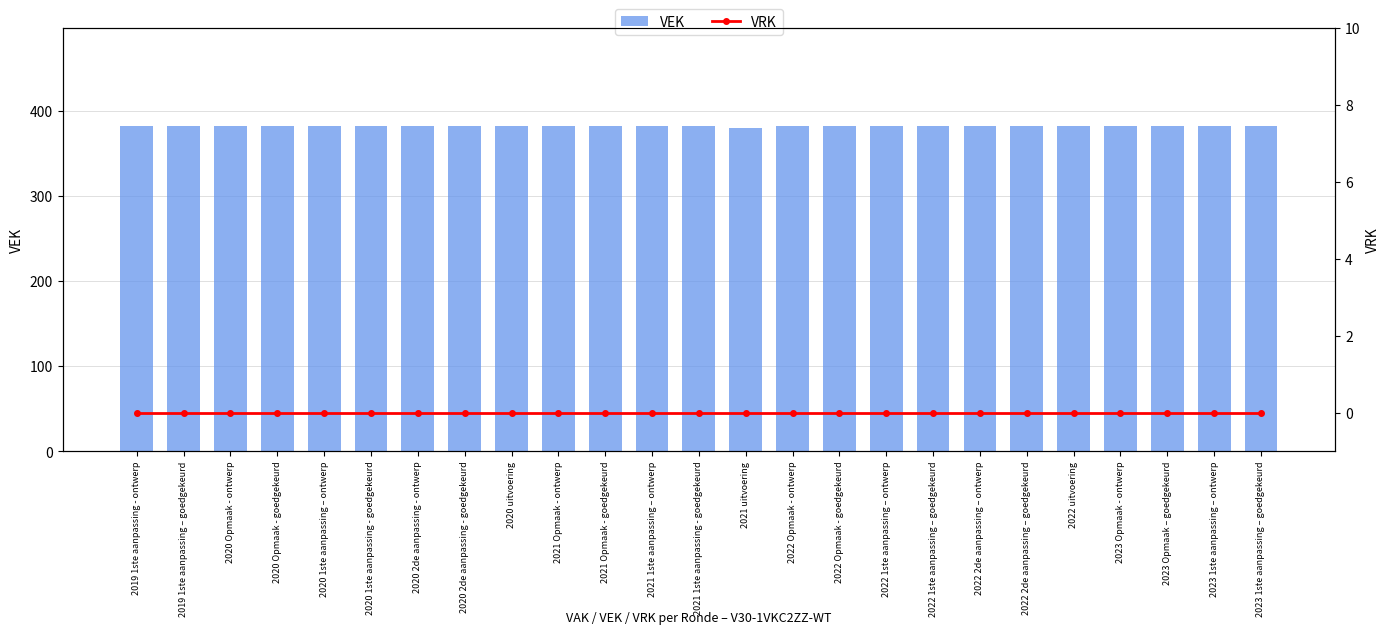

Which series has the largest total across all categories?

VEK